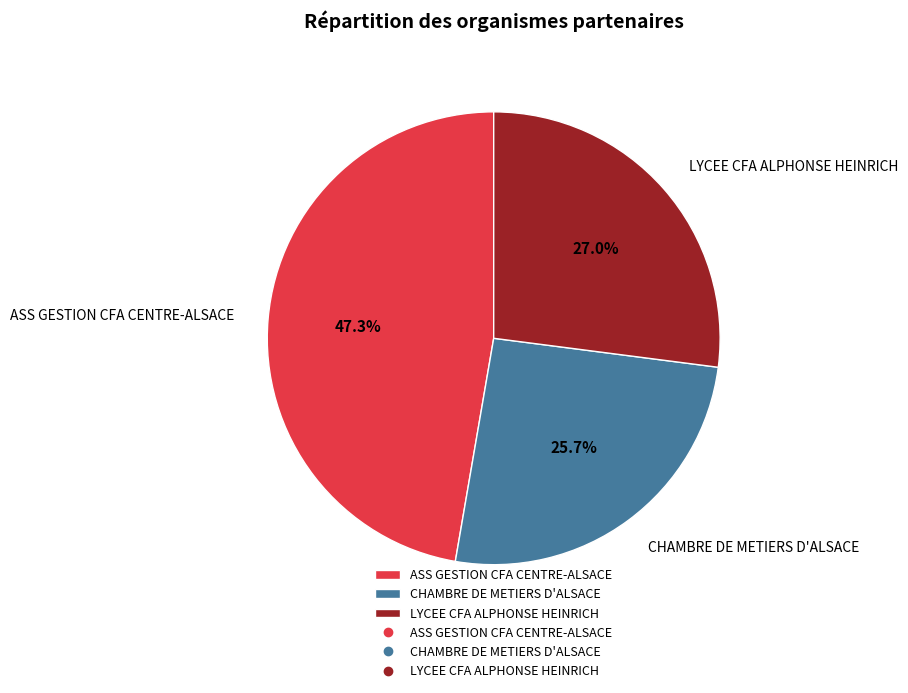

Combined, do CHAMBRE DE METIERS D'ALSACE and LYCEE CFA ALPHONSE HEINRICH account for over 50%?

Yes